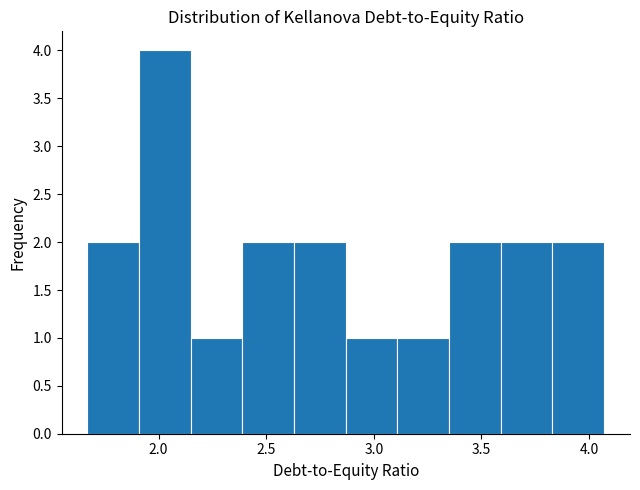

Over which range of the x-axis is the bar tallest?

1.91 to 2.15